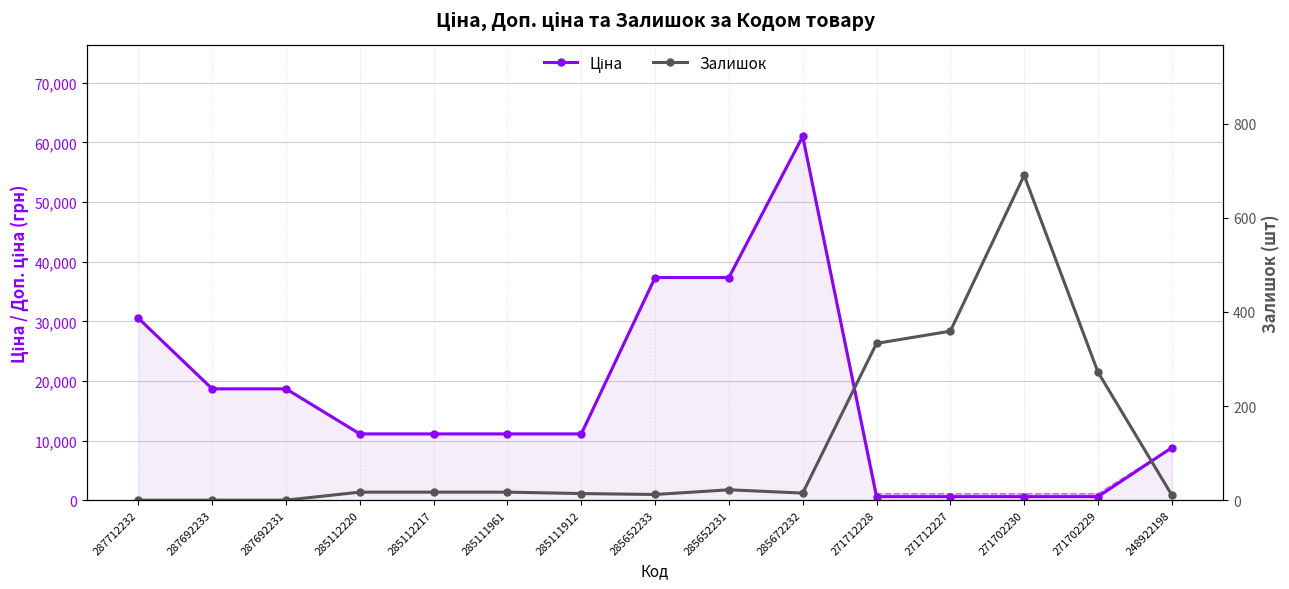

Where is Ціна nearest to the value 30805?

287712232